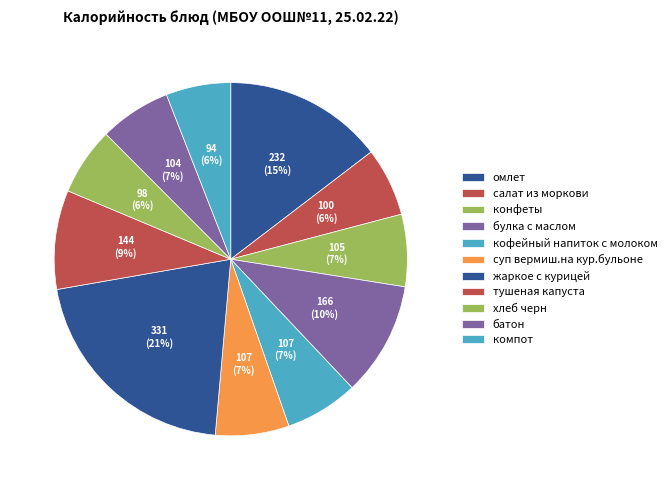

The жаркое с курицей slice represents 7% of the pie. True or false?

False